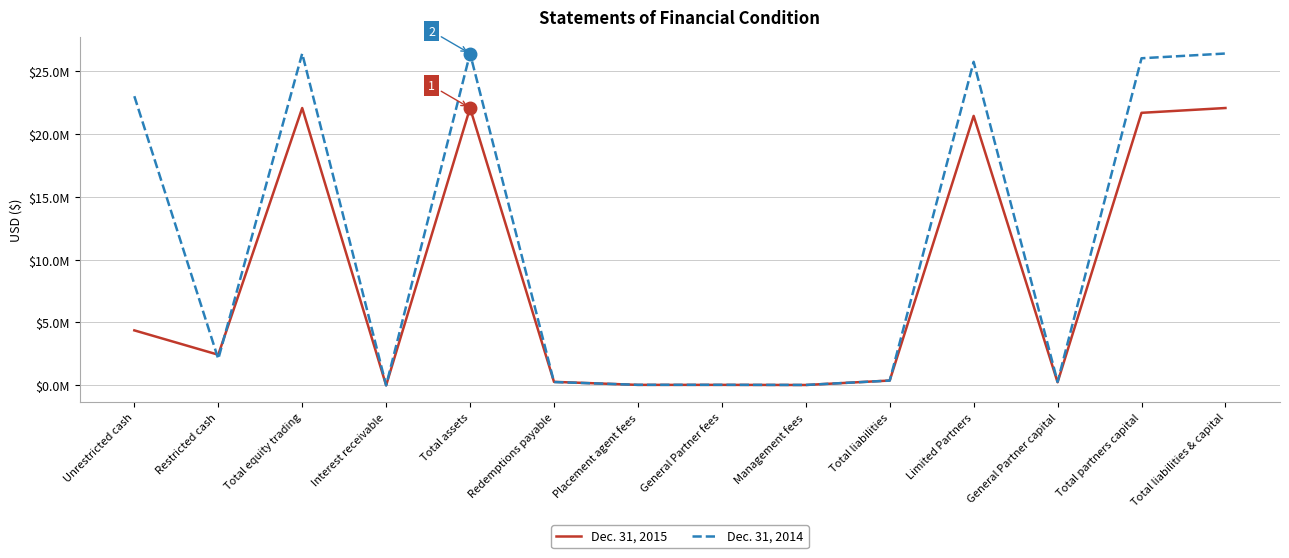

Is the value of Dec. 31, 2014 at Placement agent fees greater than the value of Dec. 31, 2015 at Total liabilities?

No